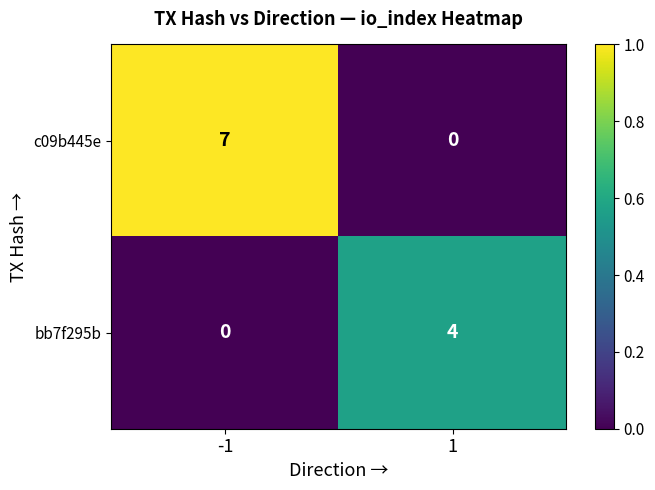

Reading right to left, what are all the values shown in this chart?

c09b445e: 0	7
bb7f295b: 4	0